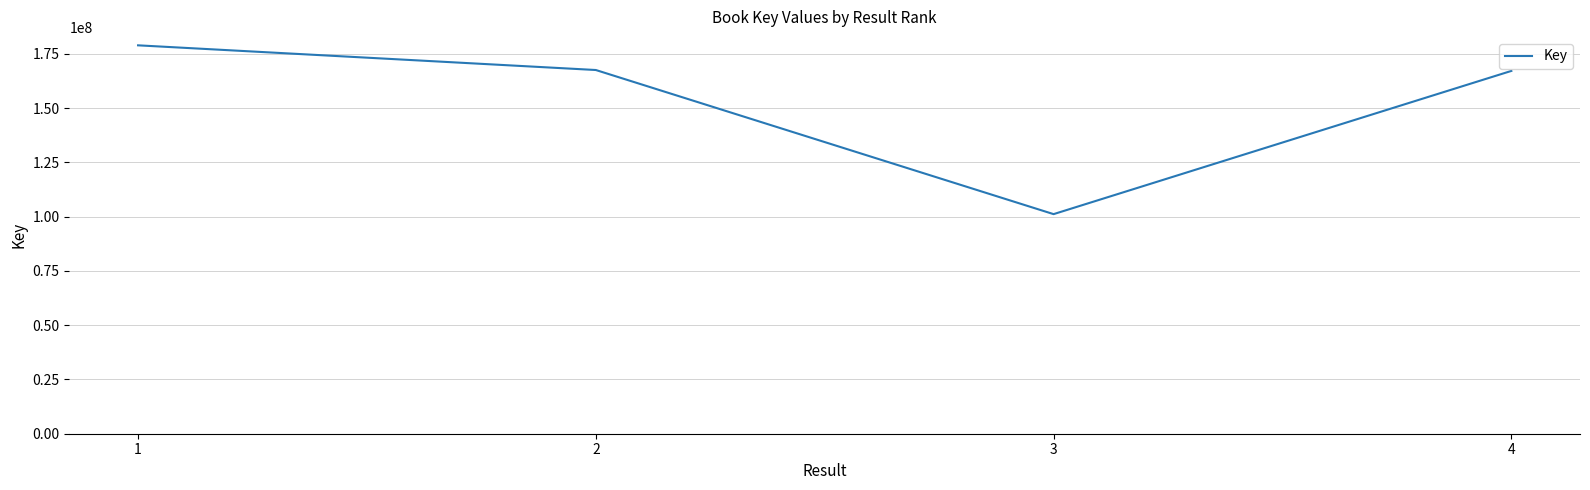

What is the greatest value displayed?

178926250